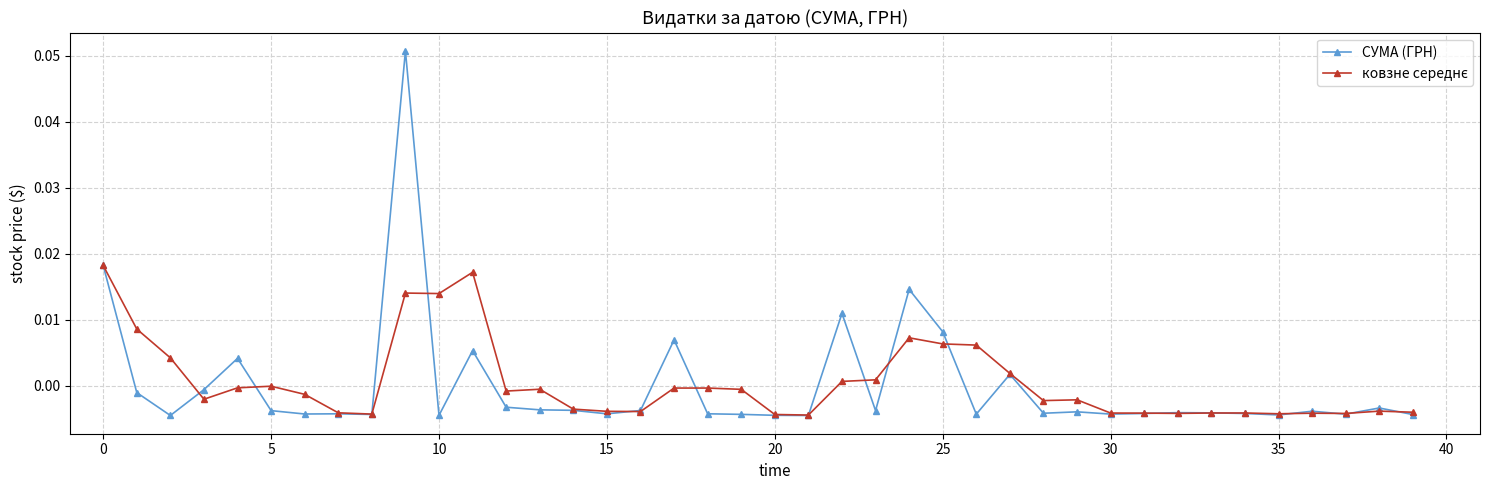

Which series has the largest range (max minus min)?

СУМА (ГРН)